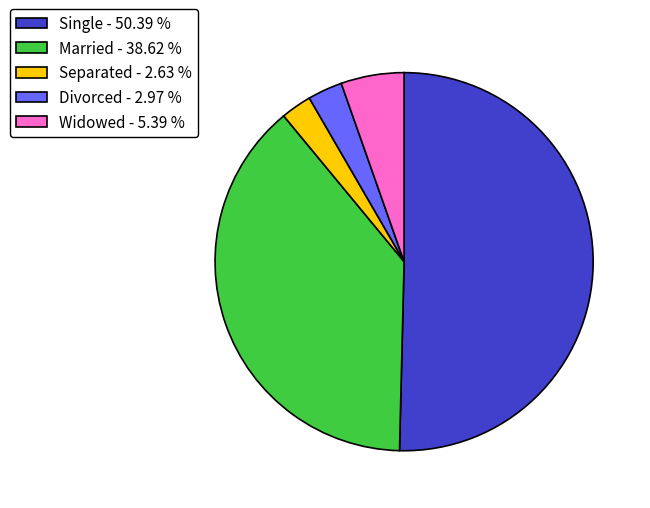

What is the largest slice in the pie chart?

Single